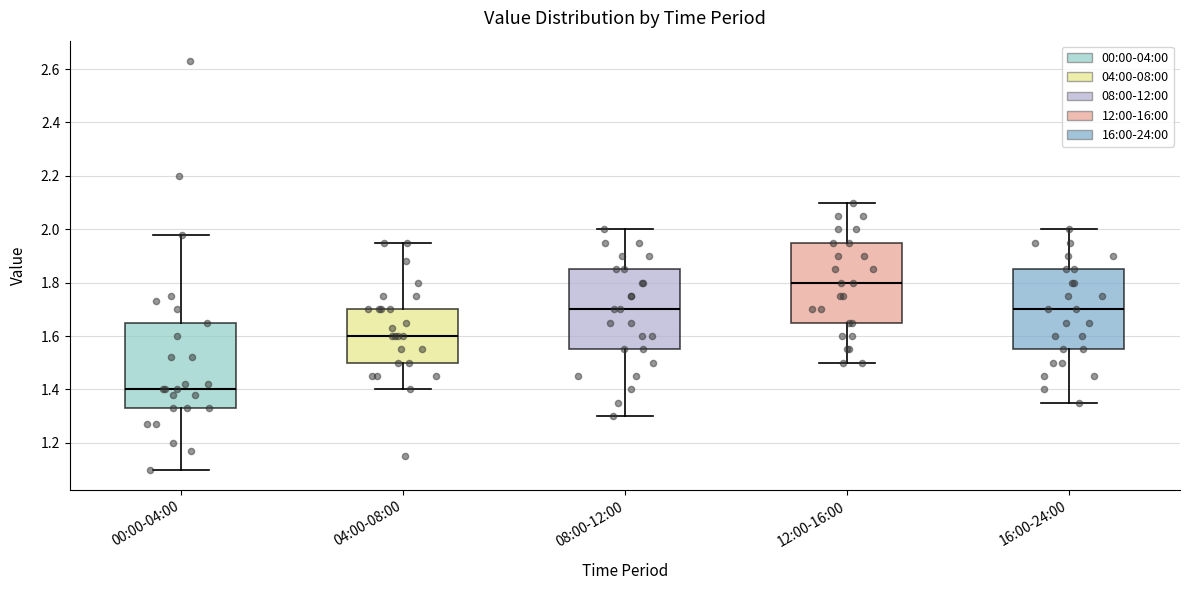

Reading left to right, transcribe this box plot: for each box, give where its median line is, the range the box spans, and where its two whiskers end, as read against the y-axis. The values are not printed on the chart, so give them approximately, as read against the axis.

00:00-04:00: median 1.40, box 1.34 to 1.66, whiskers 1.10 to 1.98
04:00-08:00: median 1.60, box 1.50 to 1.70, whiskers 1.40 to 1.96
08:00-12:00: median 1.70, box 1.56 to 1.86, whiskers 1.30 to 2.00
12:00-16:00: median 1.80, box 1.66 to 1.96, whiskers 1.50 to 2.10
16:00-24:00: median 1.70, box 1.56 to 1.86, whiskers 1.36 to 2.00